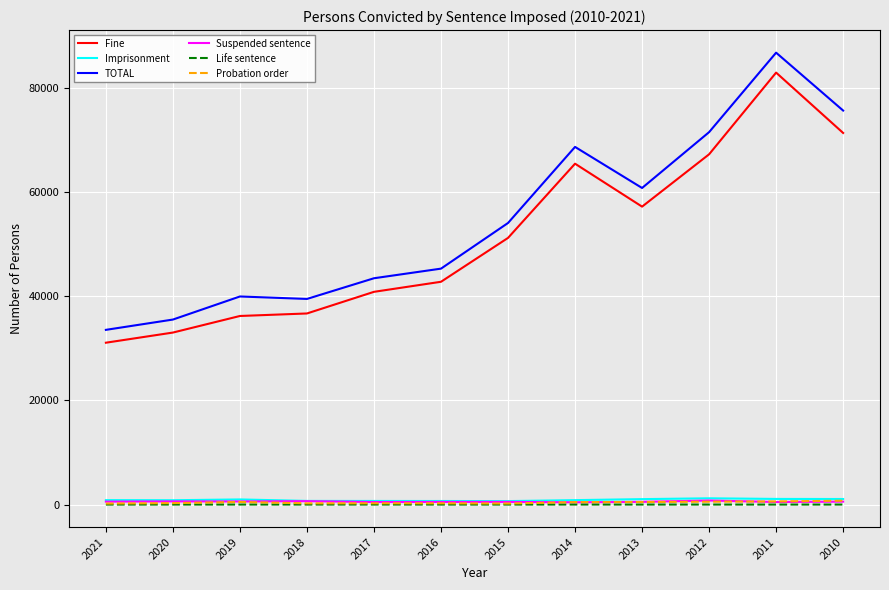

True or false: Fine and Life sentence intersect in this chart.

False